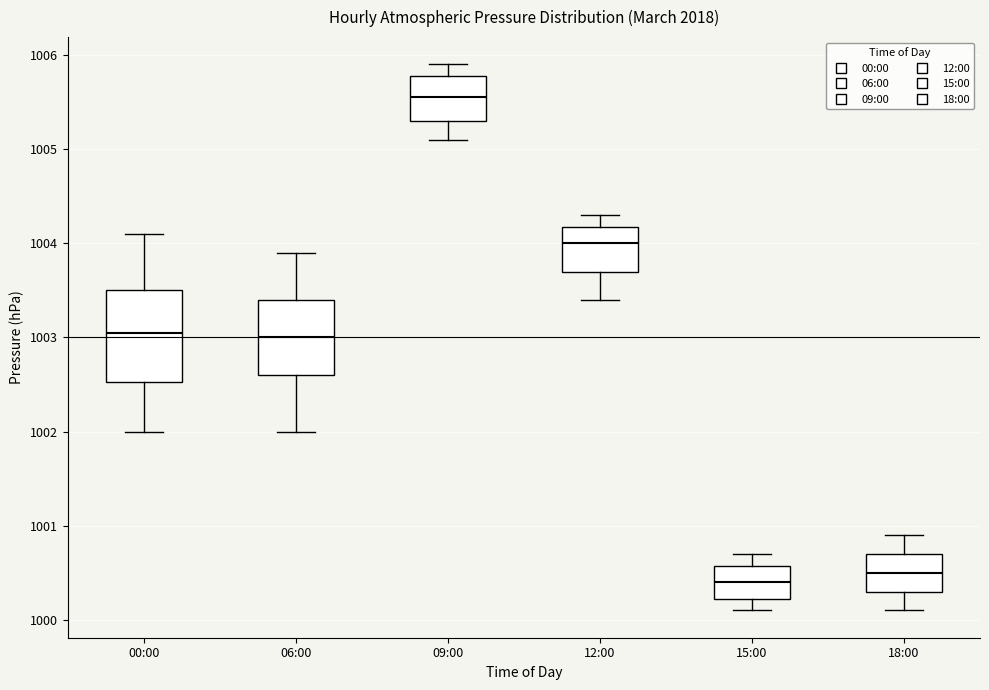

Which box has the lowest median line?

15:00